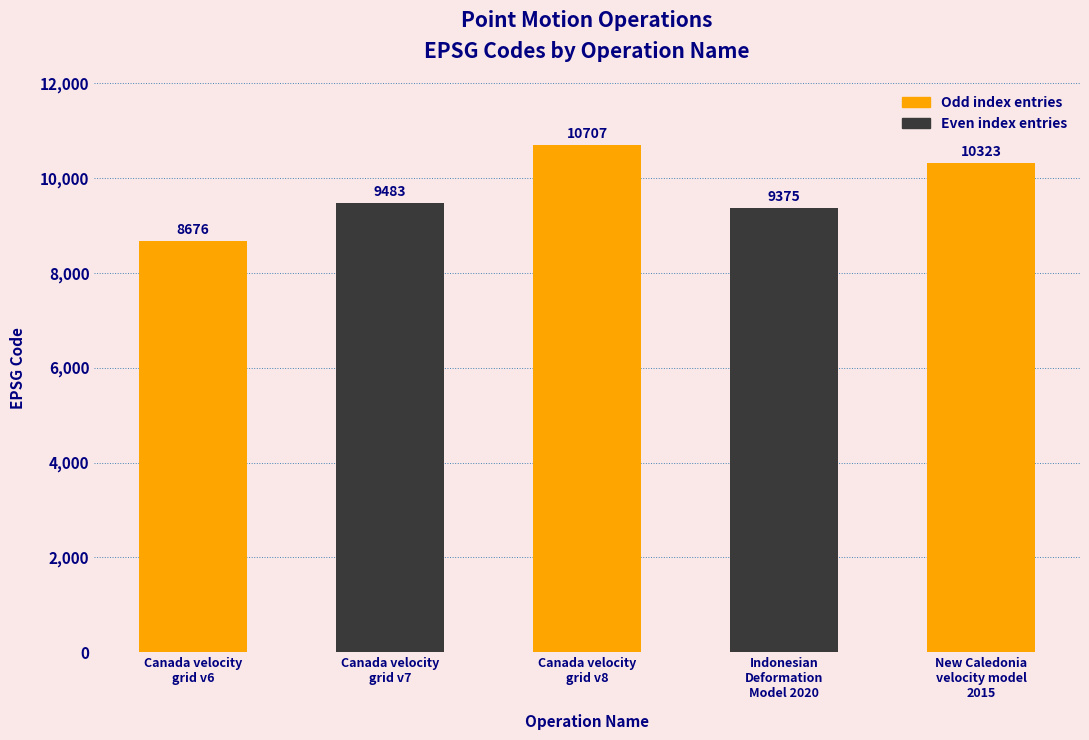

Rank the categories by value from highest to lowest.

Canada velocity
grid v8, New Caledonia
velocity model
2015, Canada velocity
grid v7, Indonesian
Deformation
Model 2020, Canada velocity
grid v6